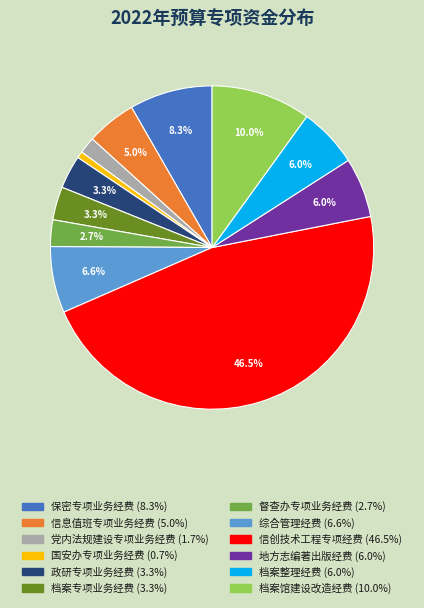

Is 国安办专项业务经费 the majority of the pie?

No